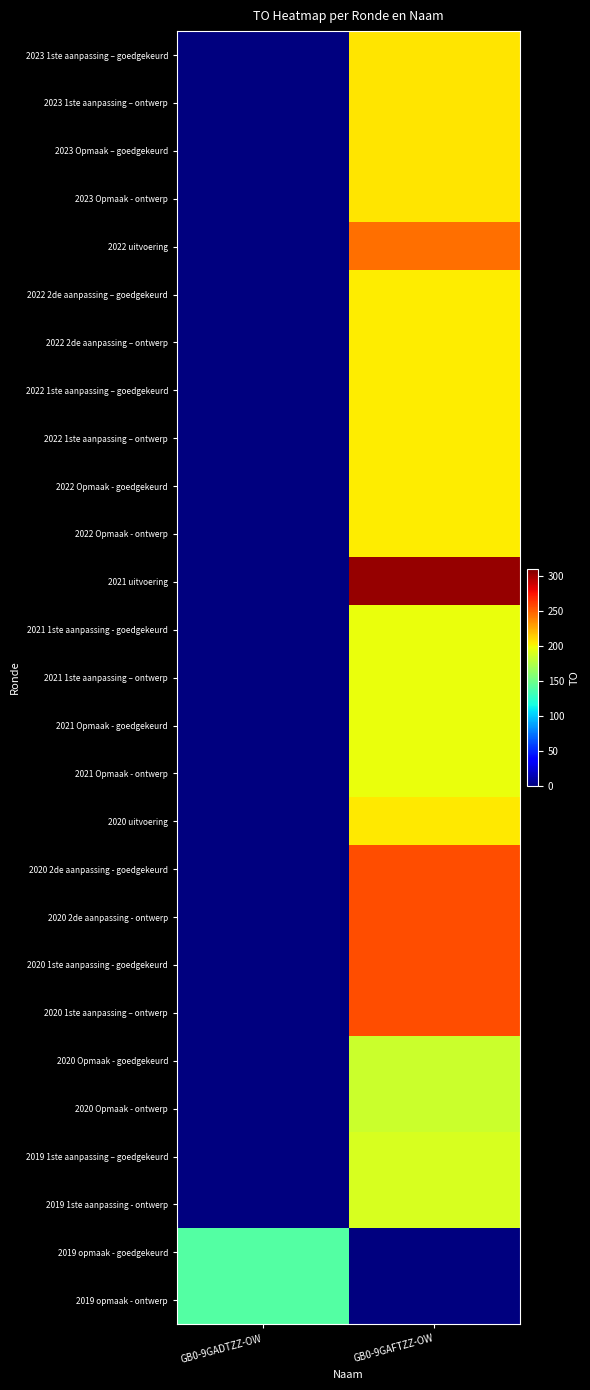

What is the total value across all series at GB0-9GADTZZ-OW?

280